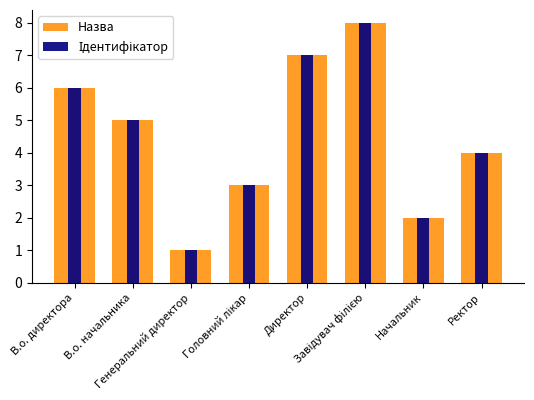

Which series has the largest range (max minus min)?

Назва